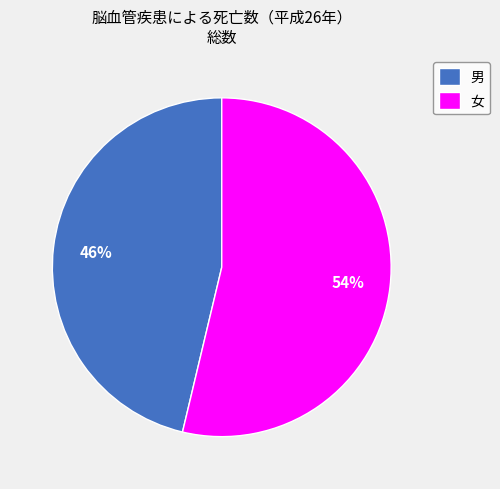

What is the majority slice?

女